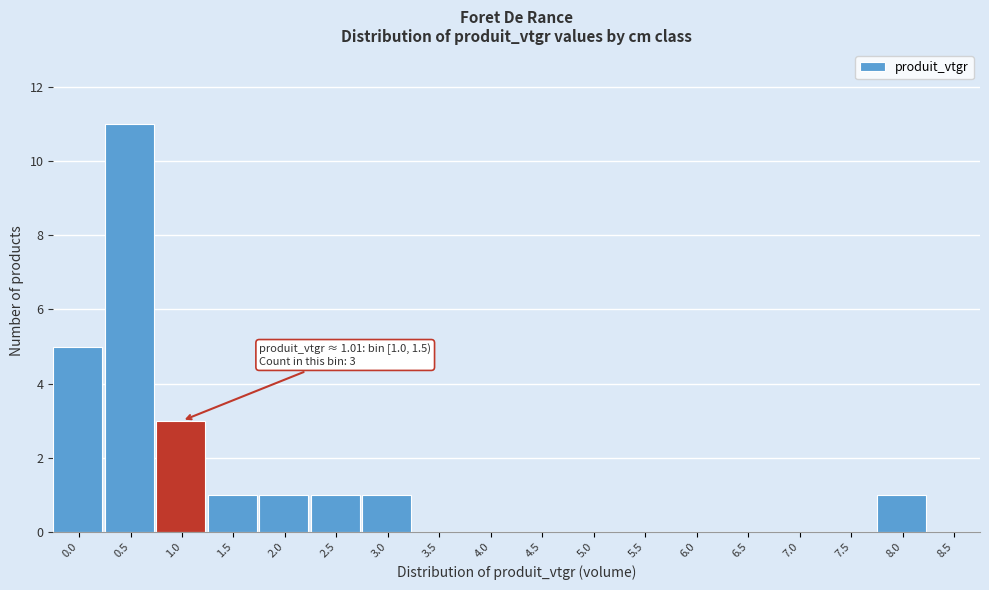

Reading left to right, transcribe all the data shown in this chart.

0.0=5	0.5=11	1.0=3	1.5=1	2.0=1	2.5=1	3.0=1	3.5=0	4.0=0	4.5=0	5.0=0	5.5=0	6.0=0	6.5=0	7.0=0	7.5=0	8.0=1	8.5=0